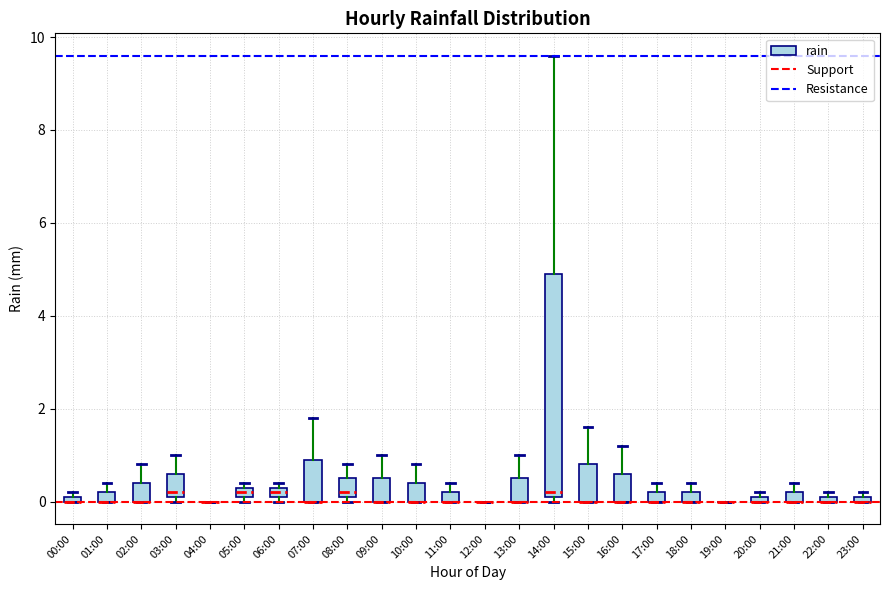

Where is the lower edge of the box for 14:00 on the y-axis? The values are not printed on the chart, so give them approximately, as read against the axis.

0.2